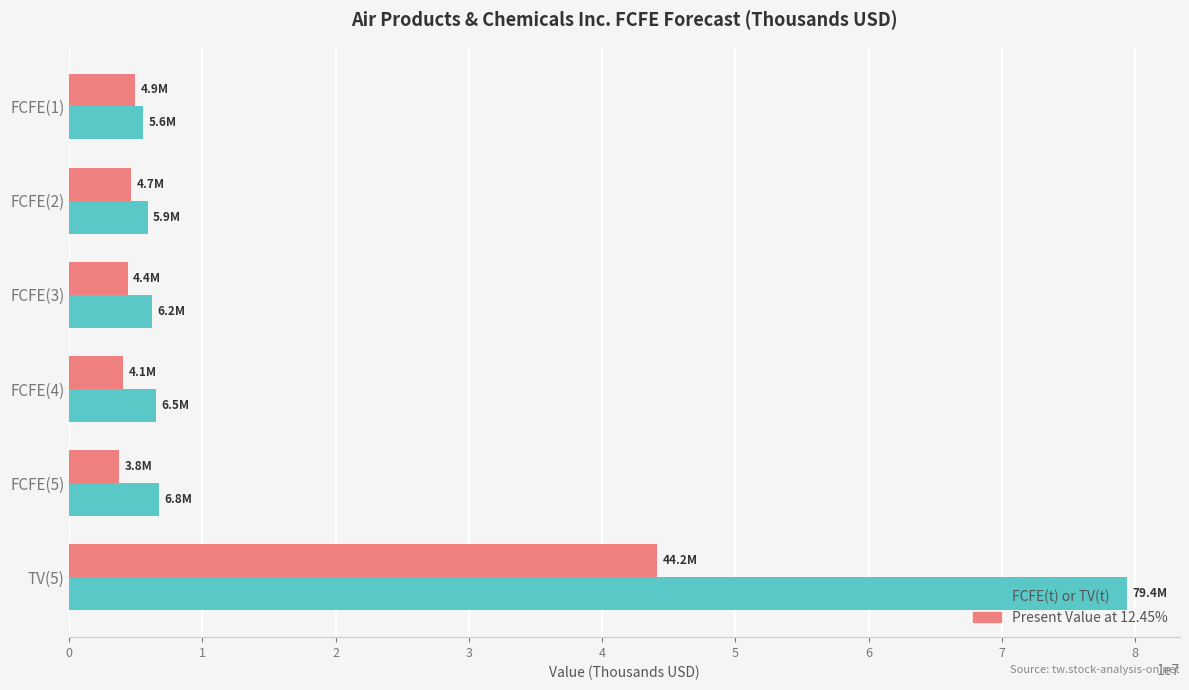

Is the value of Present Value at 12.45% at FCFE(4) greater than the value of FCFE(t) or TV(t) at FCFE(5)?

No